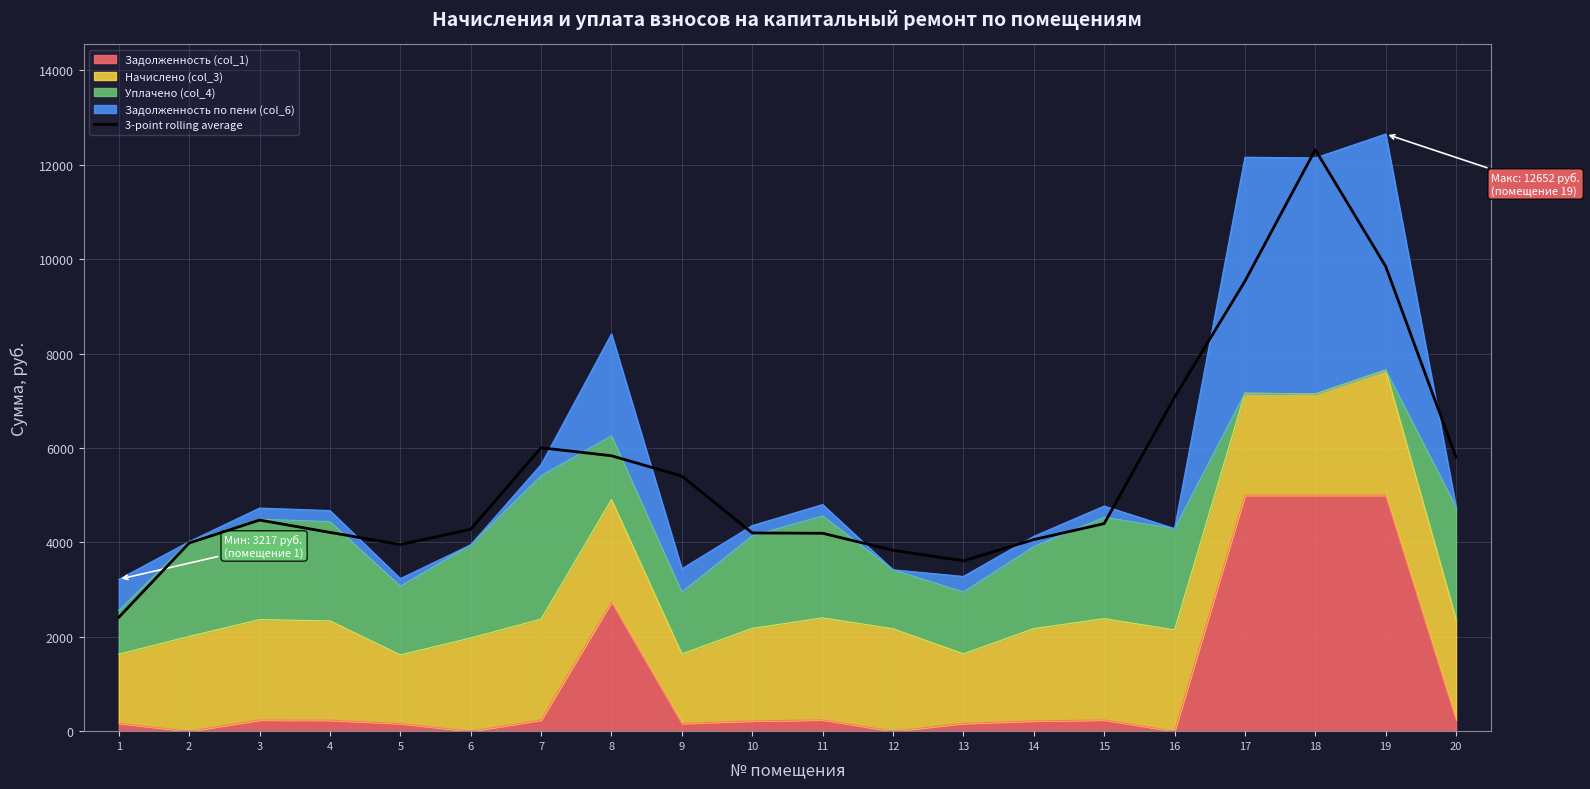

What is the value of the 20th point from the left?

5800.3